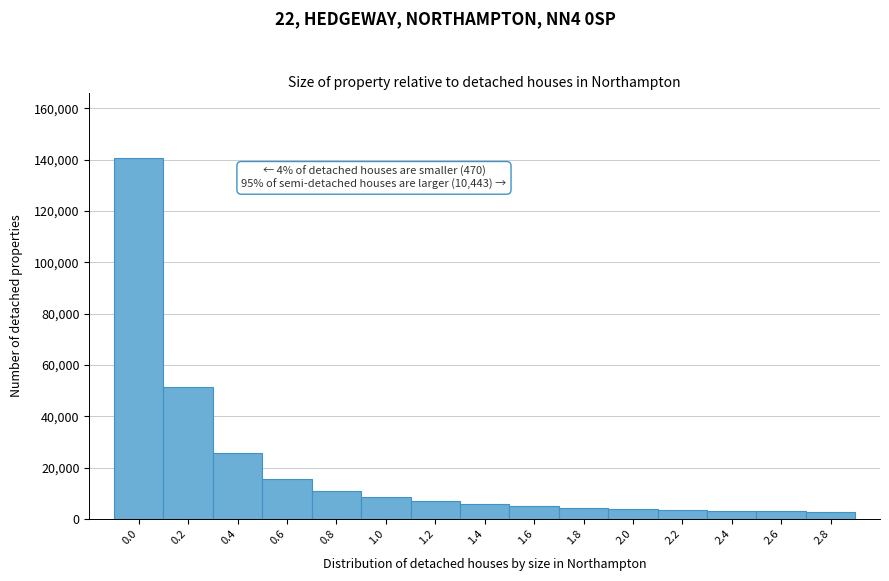

What is the maximum value shown in the chart?

140804.8